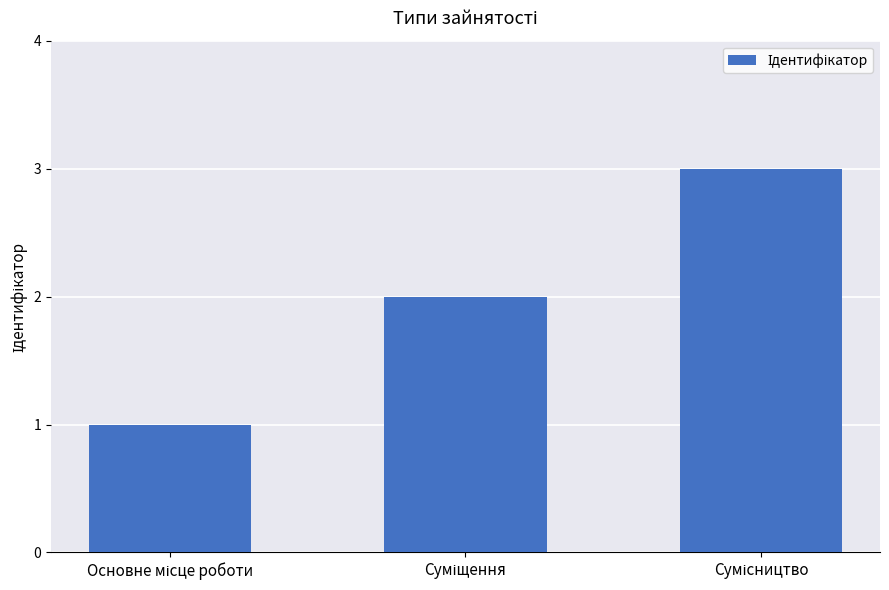

What is the value of the 3rd bar from the left?

3